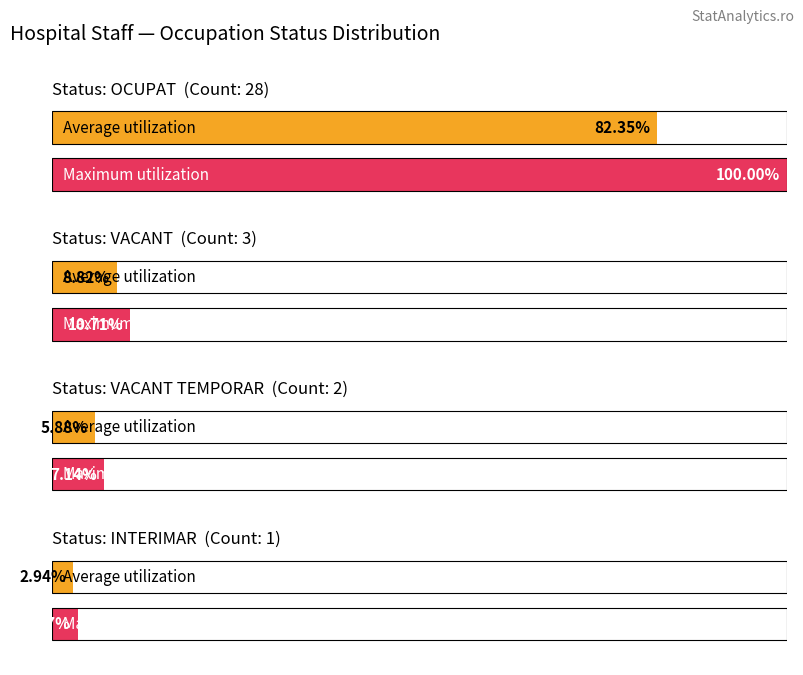

Is the value of Average utilization at VACANT TEMPORAR greater than the value of Maximum utilization at VACANT?

No